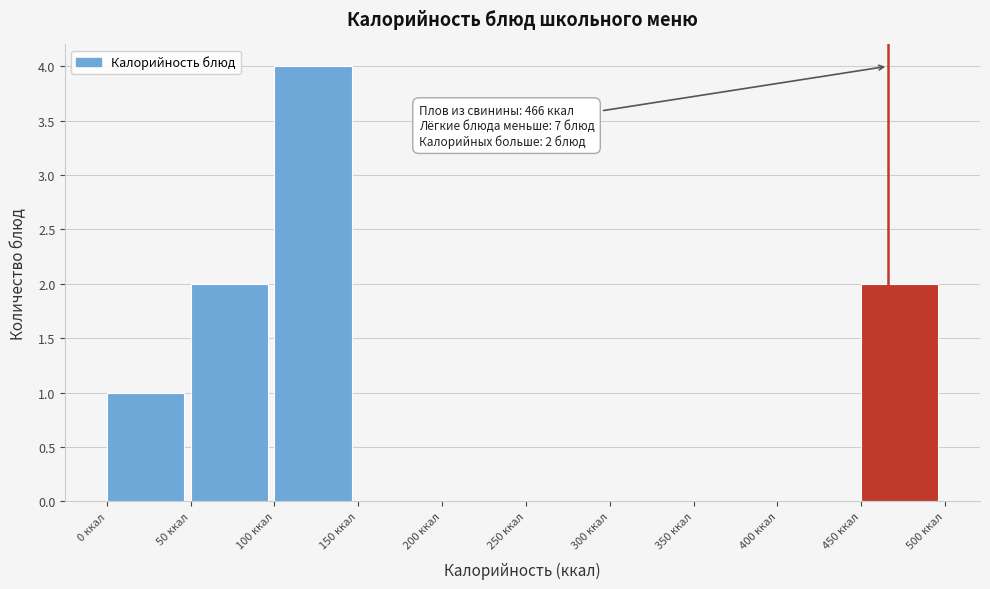

Which range on the x-axis has the tallest bar?

100 to 150